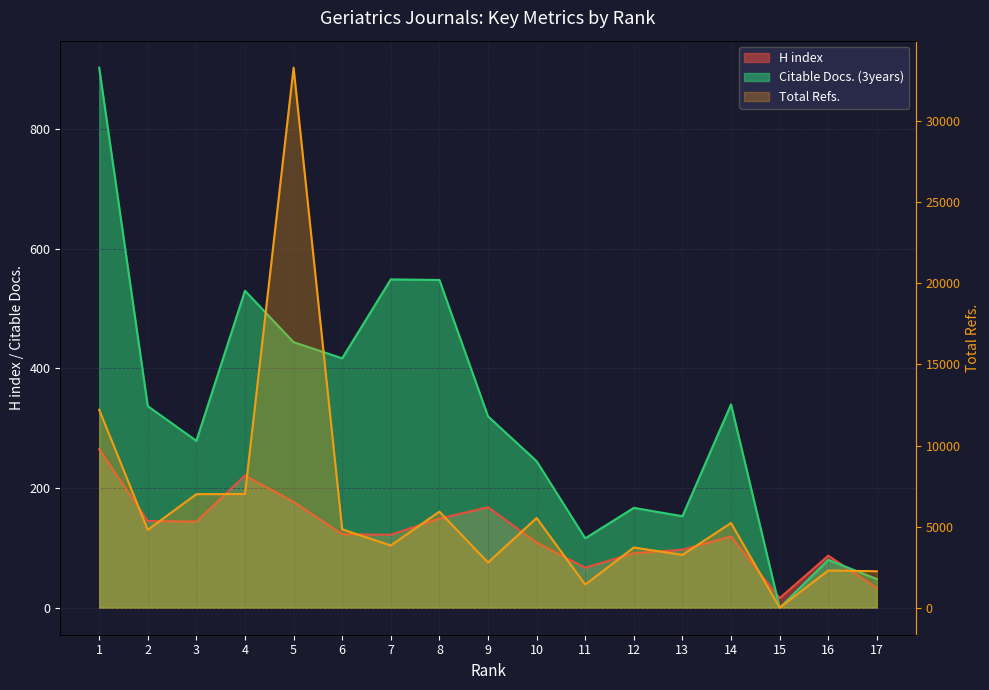

At which category does H index reach its first local peak?

4